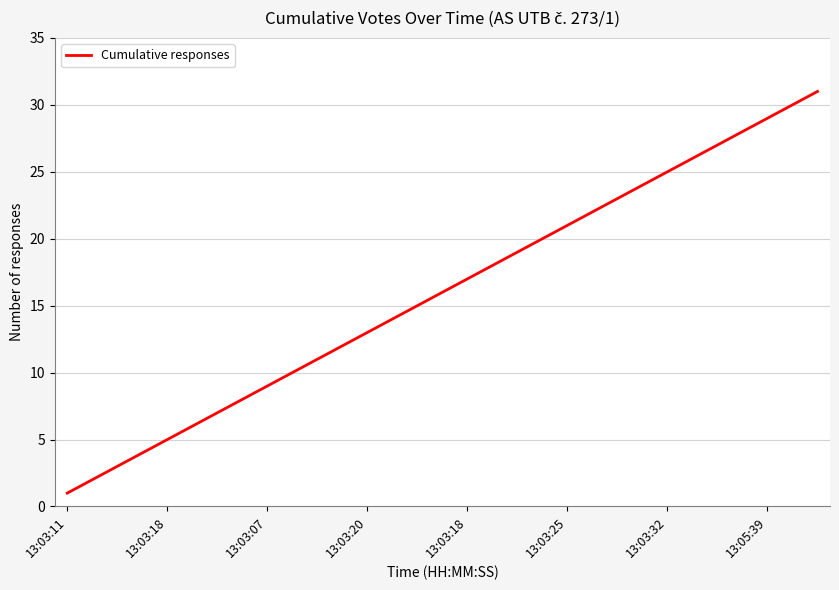

What is the difference between the maximum and minimum values?

30